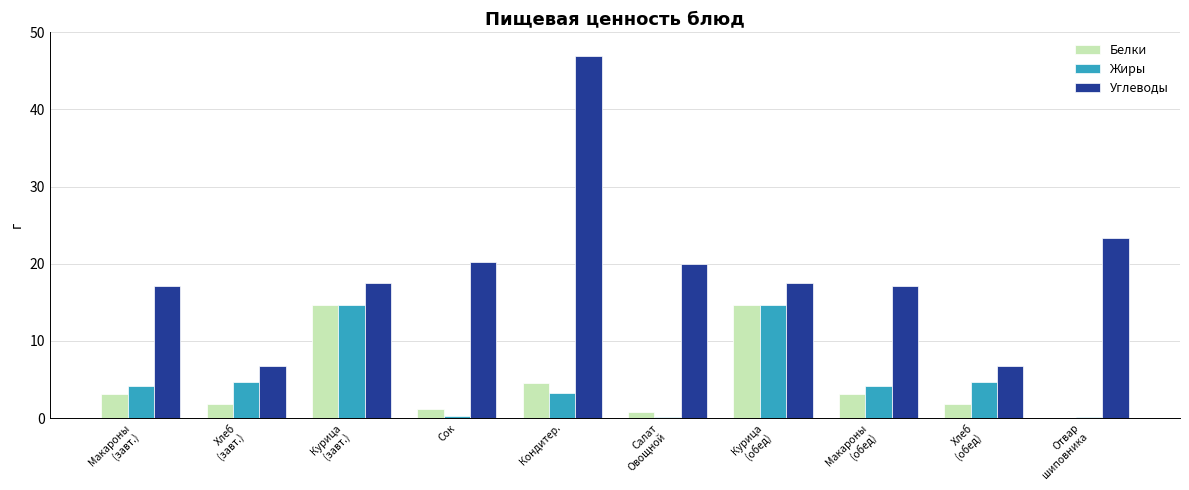

Which series has the largest total across all categories?

Углеводы